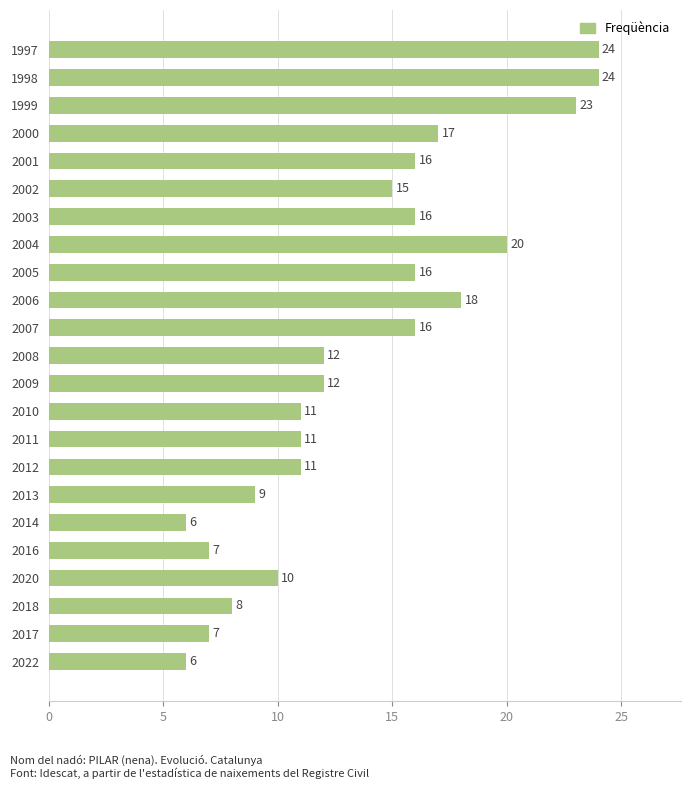

What is the maximum value shown in the chart?

24